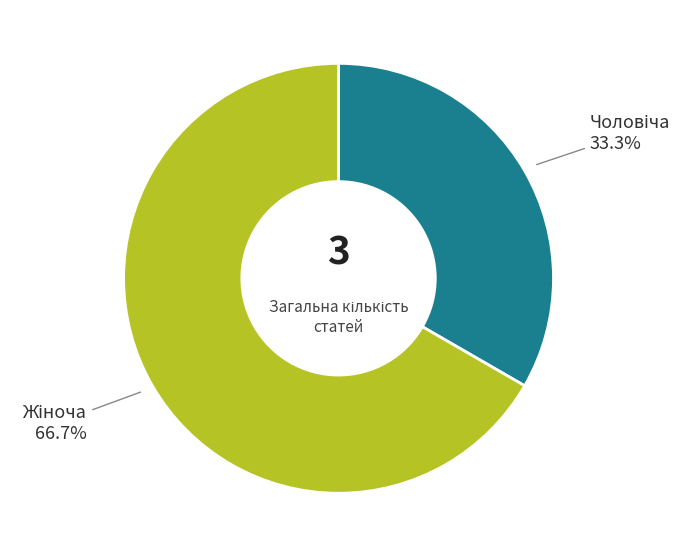

Is there any slice that represents more than half of the pie?

Yes